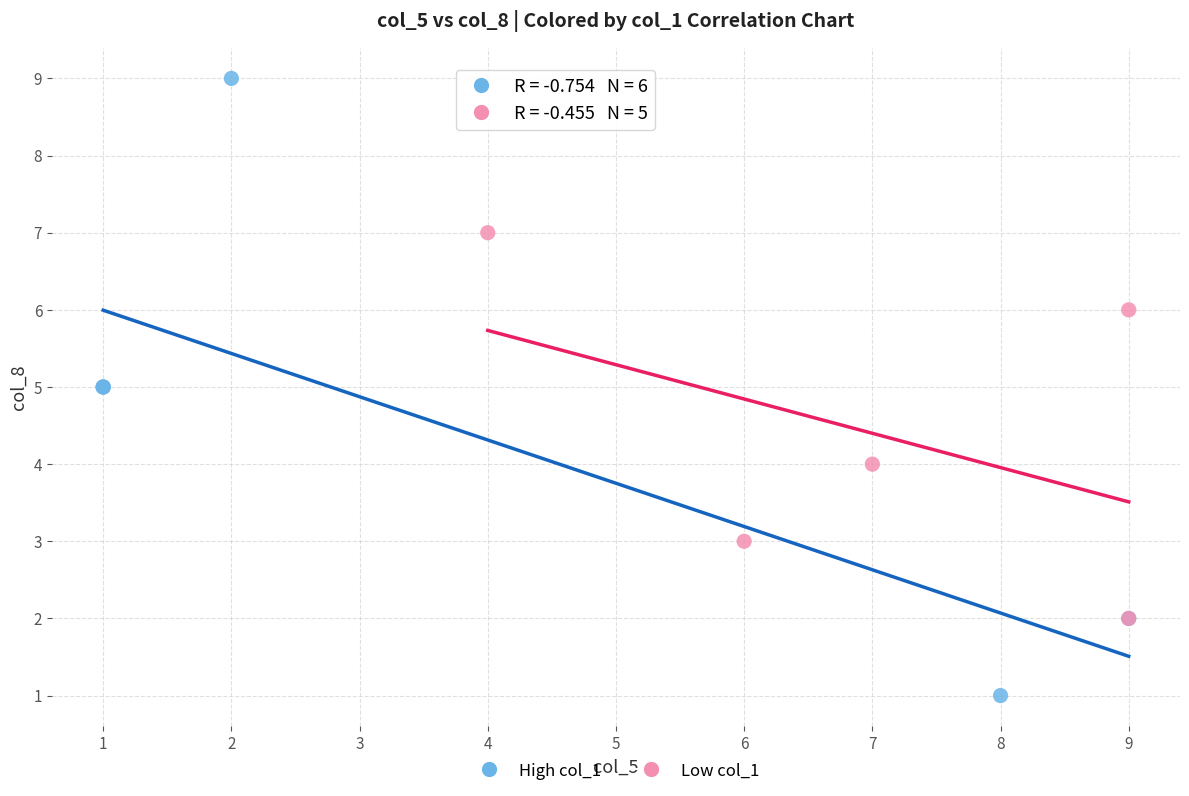

Which series reaches the maximum Y coordinate?

High col_1